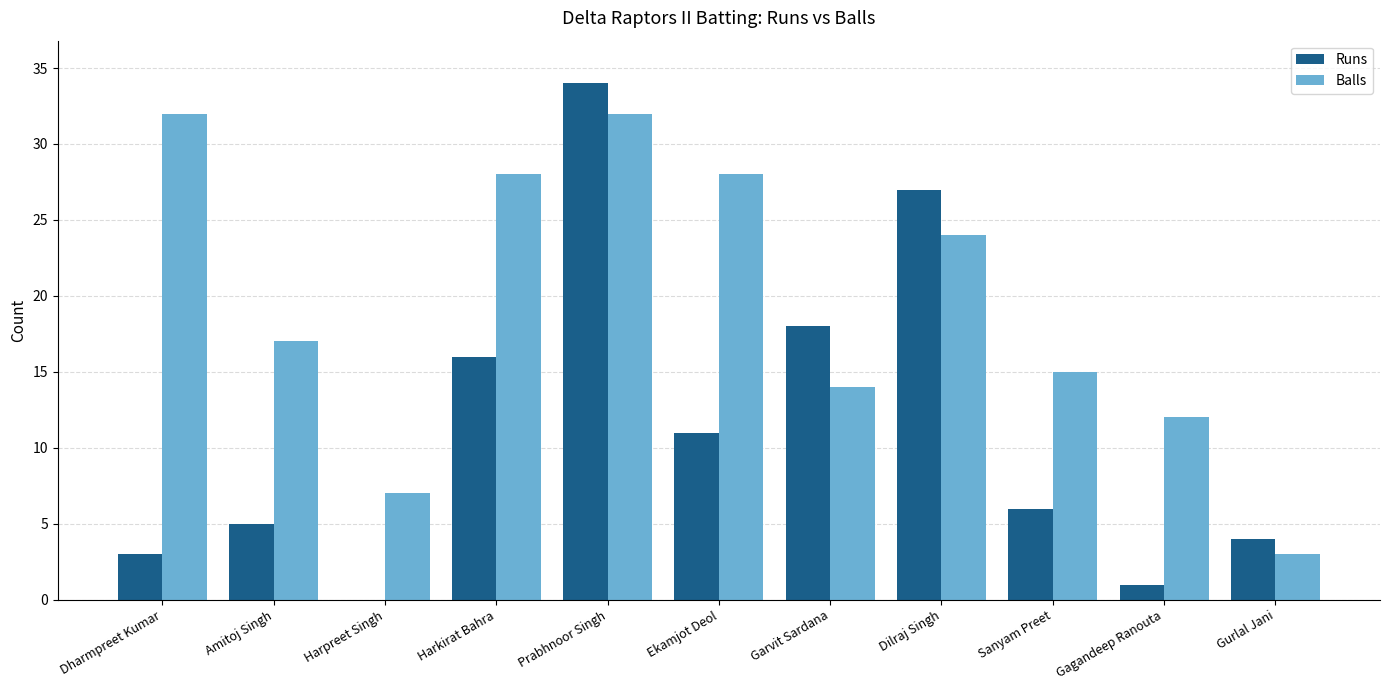

Between Dharmpreet Kumar and Amitoj Singh, which series saw the biggest shift?

Balls